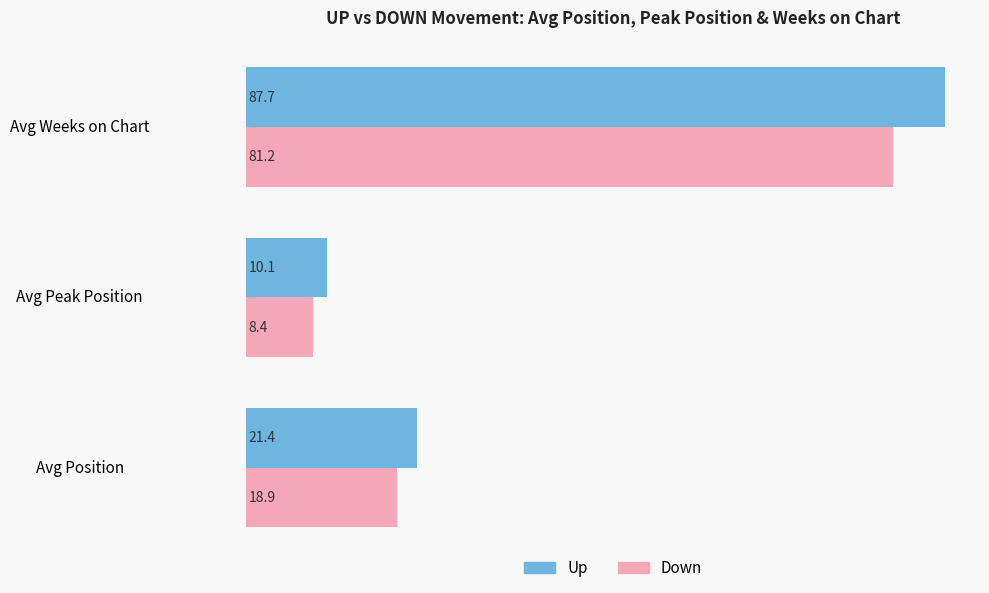

What is the minimum value shown in the chart?

8.4